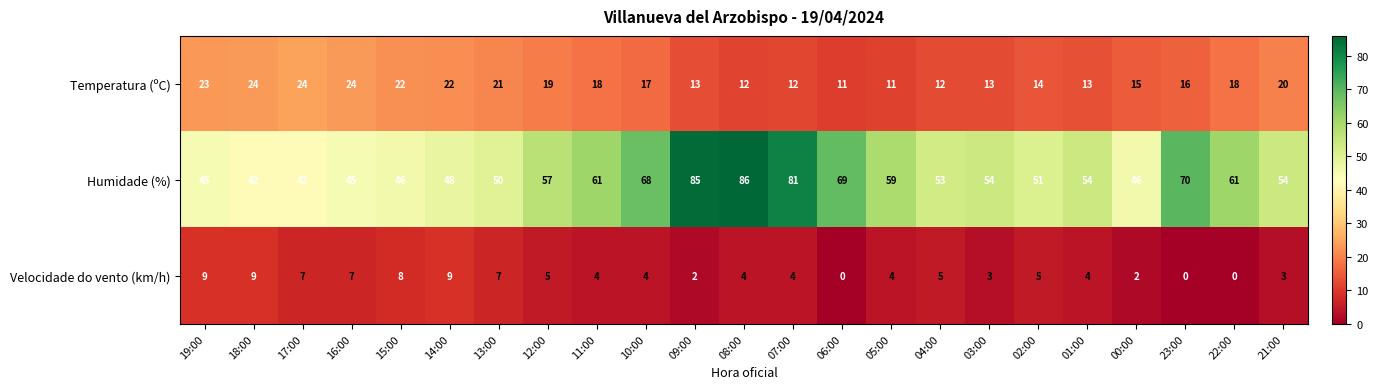

Is it true that Temperatura (ºC) equals 13 at 03:00?

True